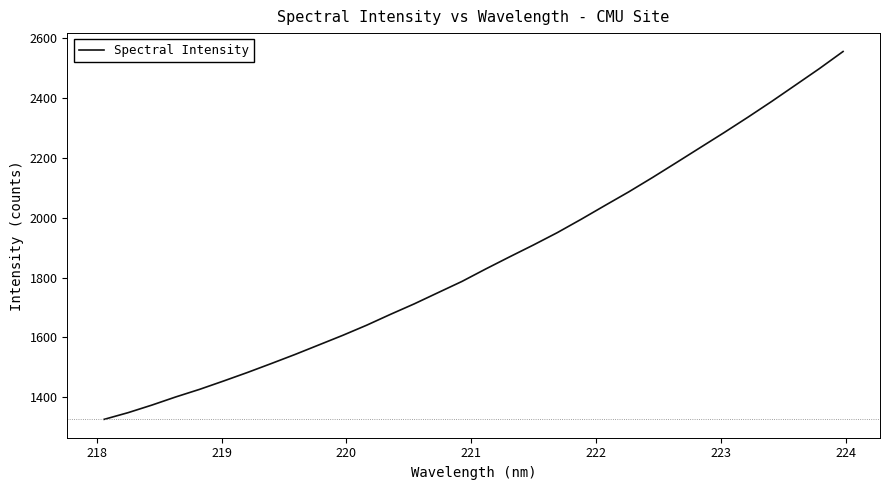

What is the greatest value displayed?

2555.0